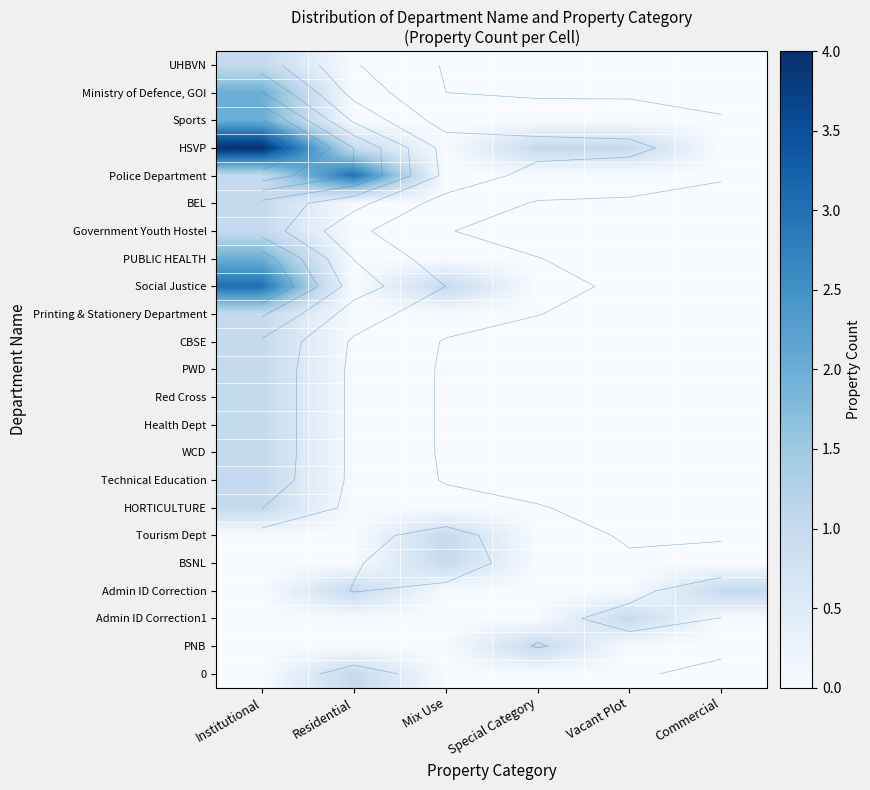

At which category does the chart reach its minimum across all series?

Residential